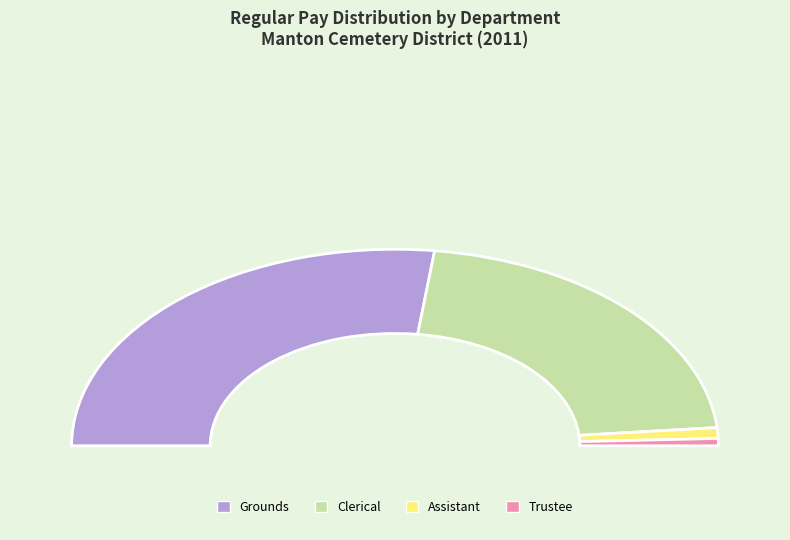

Does Trustee account for over 50% of the chart?

No